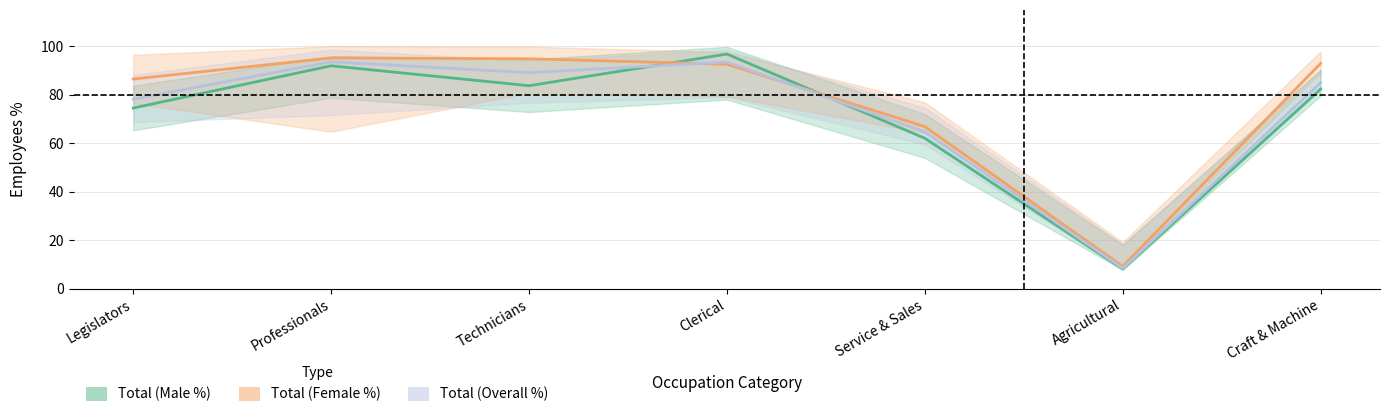

True or false: Total (Male %) and Total (Female %) intersect in this chart.

True